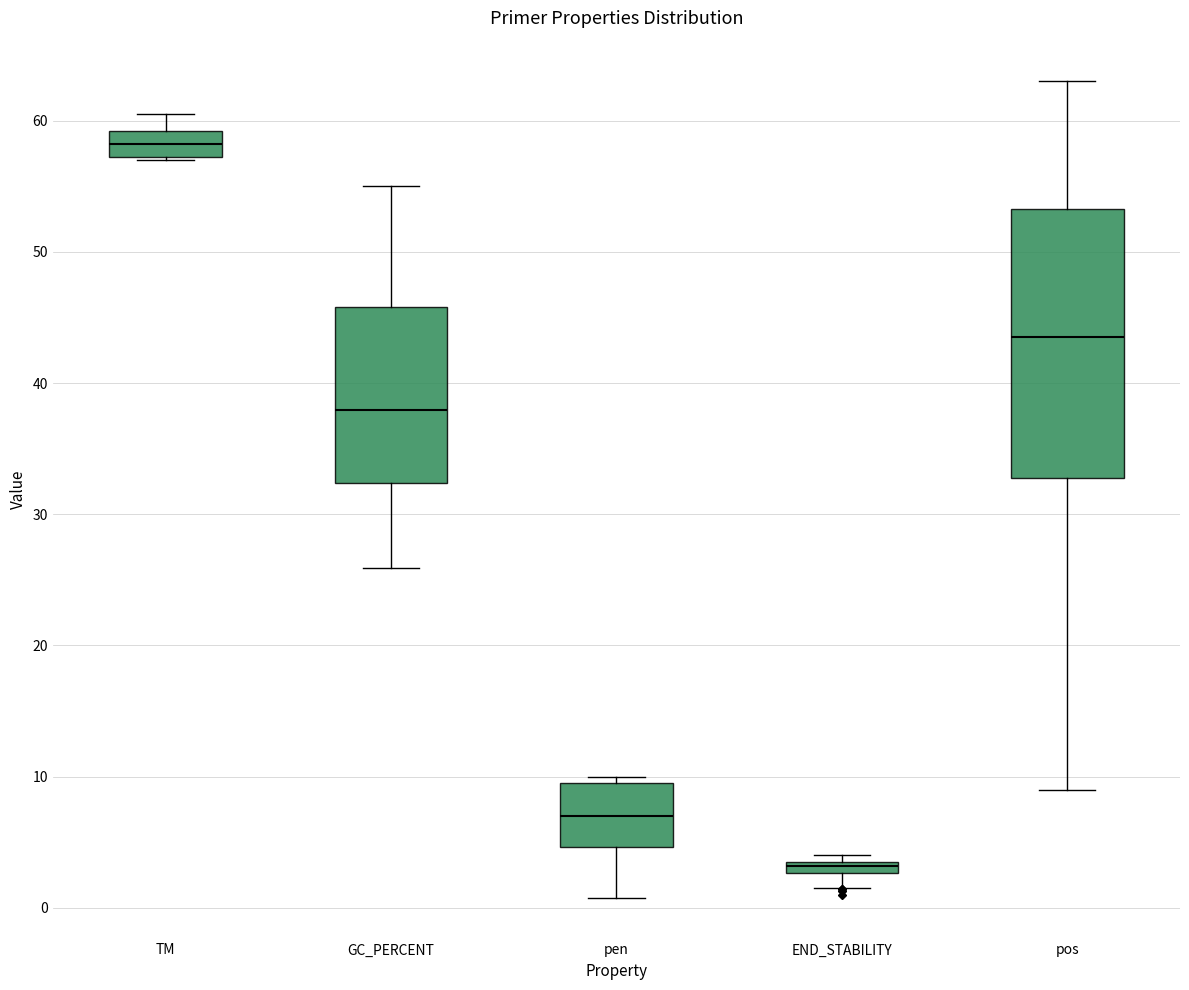

Which box is the tallest, from its lower edge to its upper edge?

pos